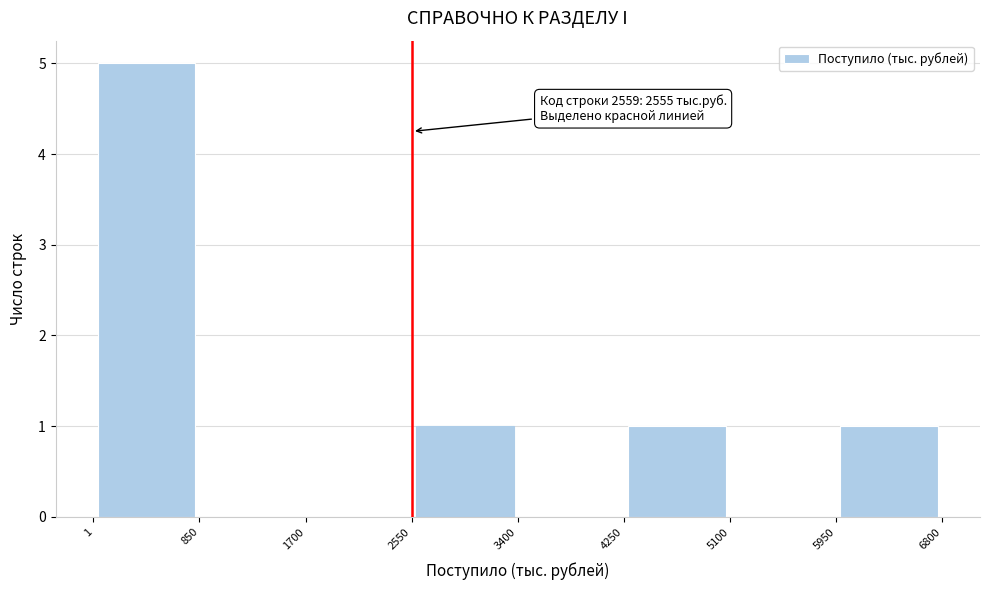

Which range on the x-axis has the tallest bar?

1 to 850